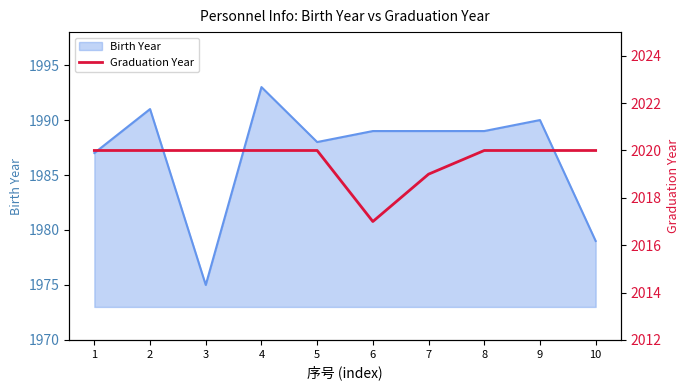

What is the ratio of the value at 4 to the value at 3?

1.0